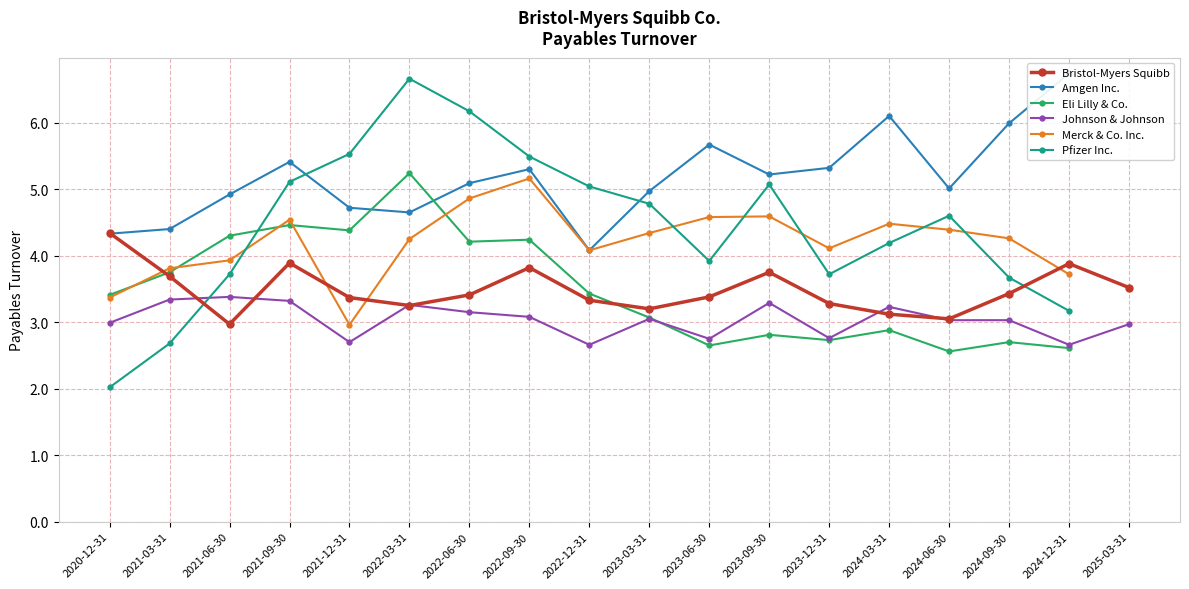

What is the highest value of the Johnson & Johnson series?

3.4